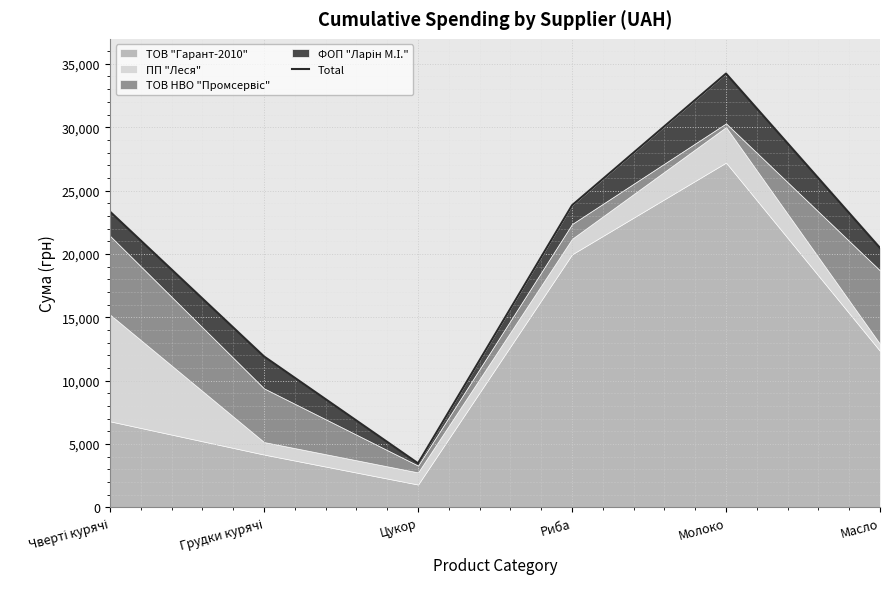

What is the label of the 4th point from the right?

Цукор